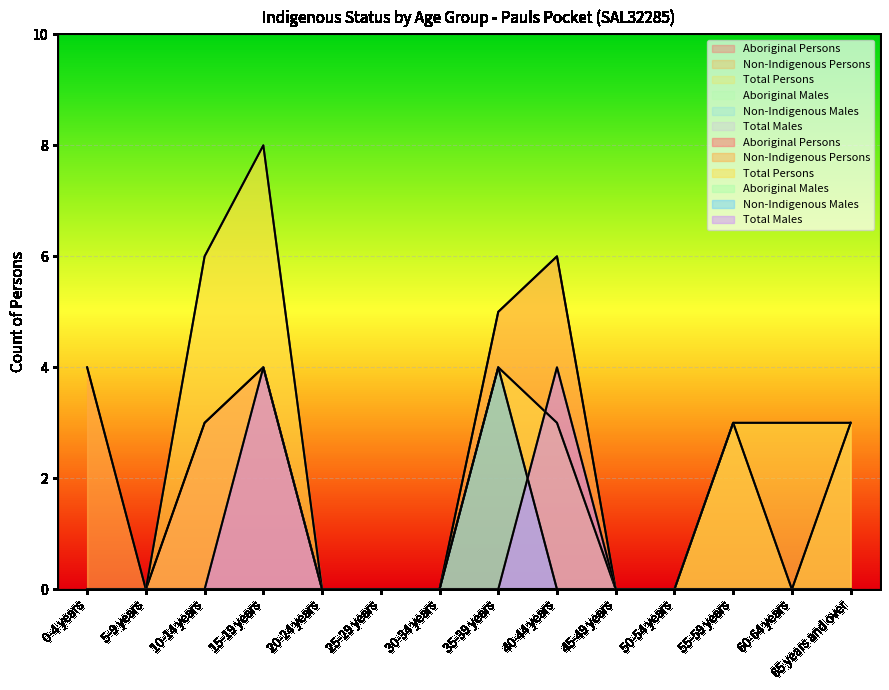

Which series has the largest total across all categories?

Total Persons